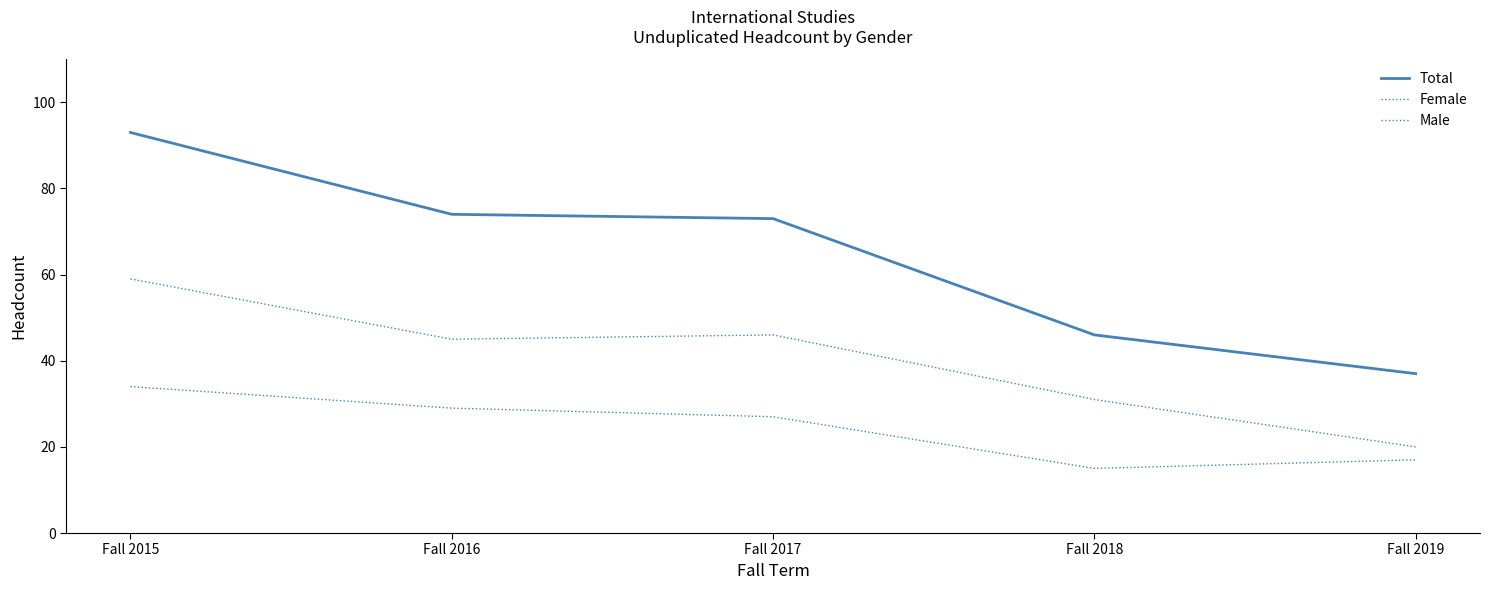

Does the chart have visible grid lines?

No